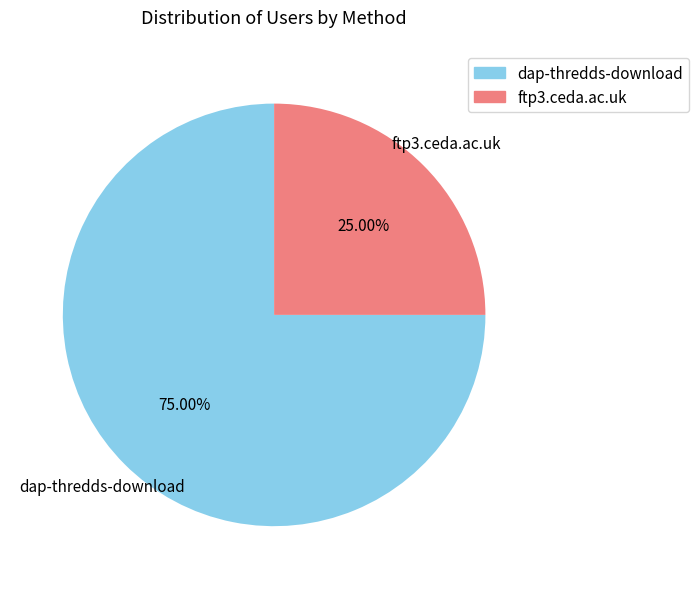

What percentage is the ftp3.ceda.ac.uk slice, to the nearest percent?

25%